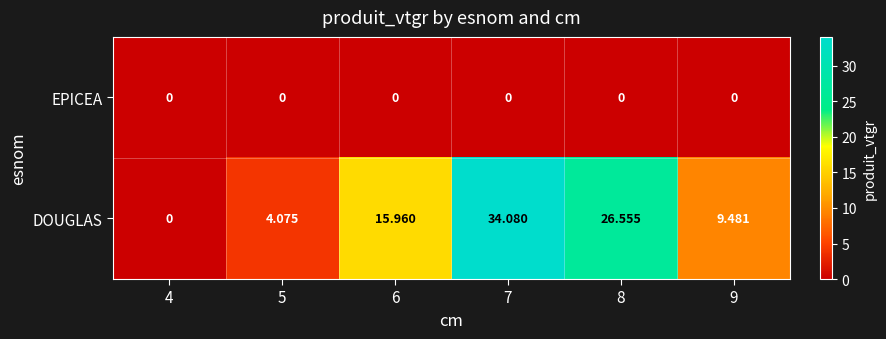

Which series has the largest total across all categories?

DOUGLAS